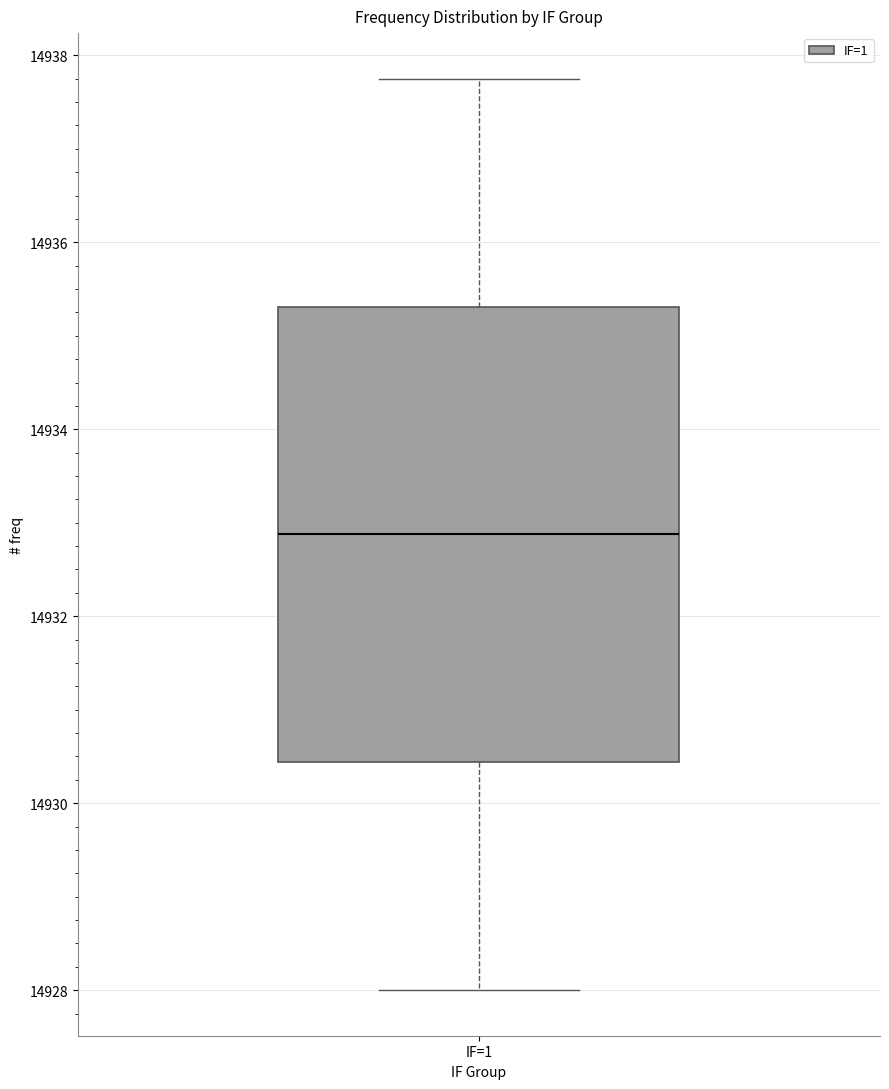

Read this box plot against the y-axis: the position of the median line, the range covered by the box, and the ends of both whiskers. The values are not printed on the chart, so give them approximately, as read against the axis.

median 14932.8, box 14930.4 to 14935.4, whiskers 14928.0 to 14937.8